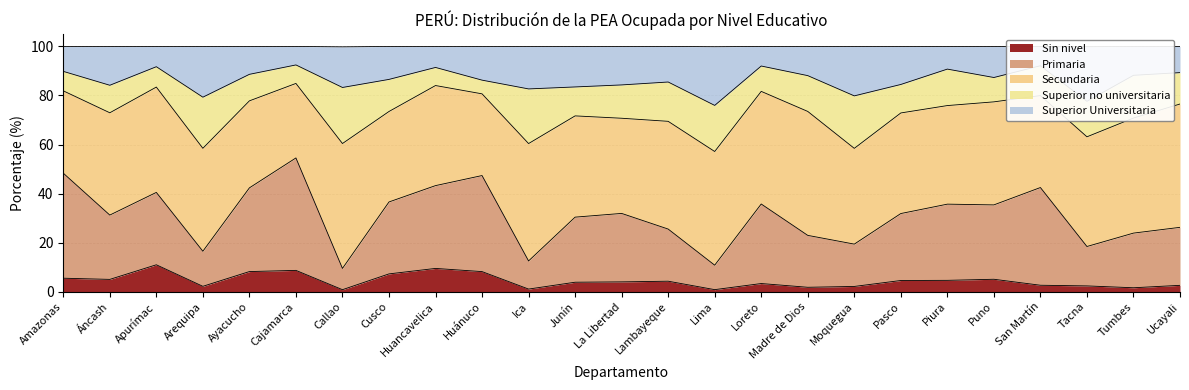

Where is the first local minimum for Primaria?

Áncash